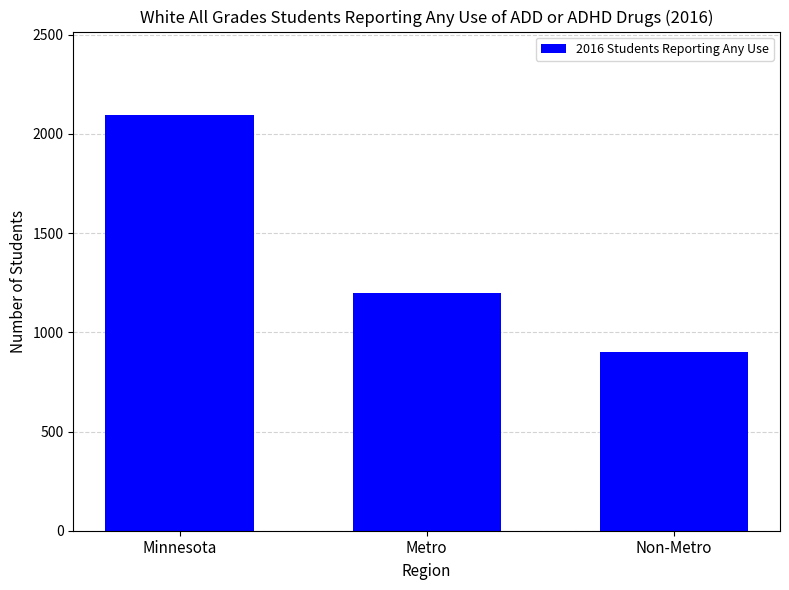

Where is the data nearest to the value 1499?

Metro